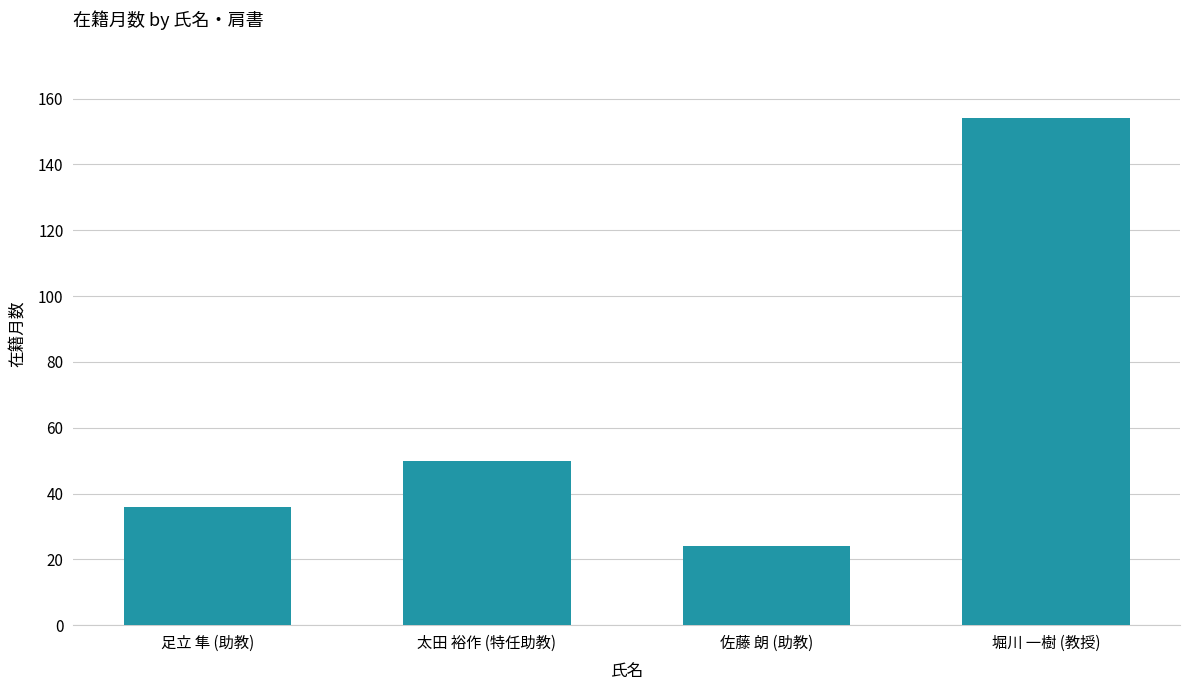

What is the minimum value shown in the chart?

24